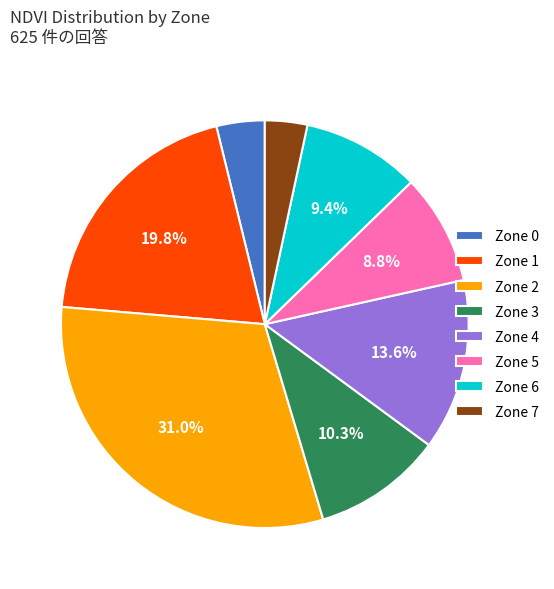

Which category has the biggest portion of the pie?

Zone 2